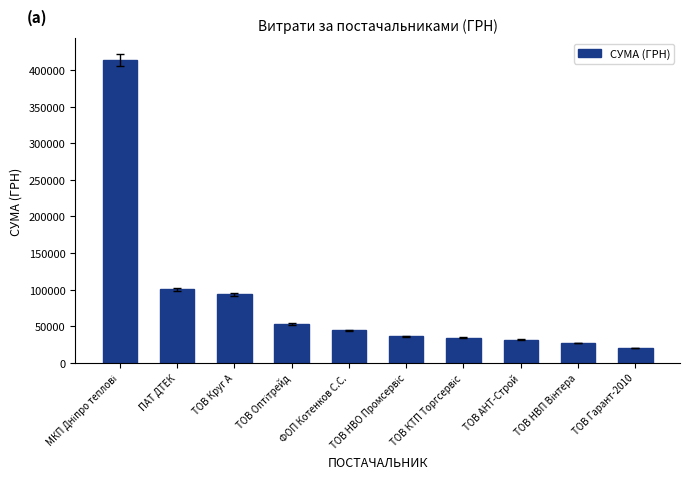

At which label is the value closest to 217174?

ПАТ ДТЕК